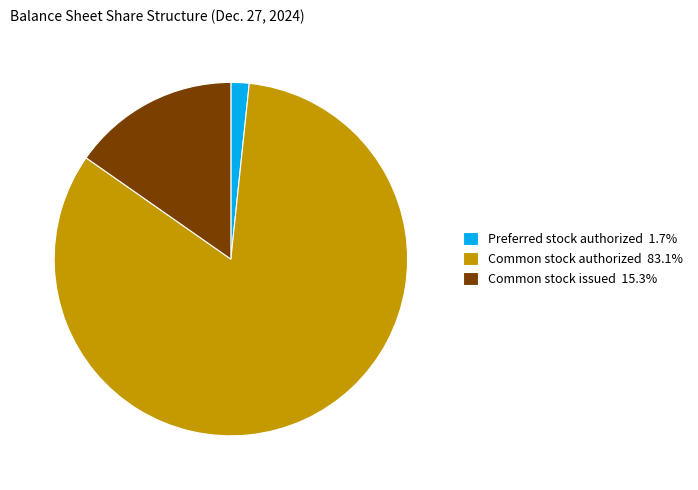

Is Common stock authorized 83.1% the majority of the pie?

Yes